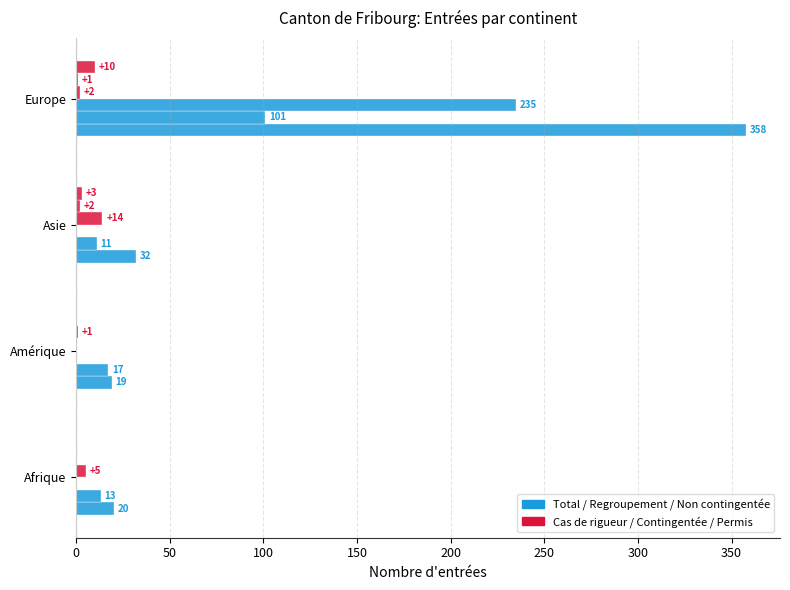

How many distinct data groups are displayed?

6